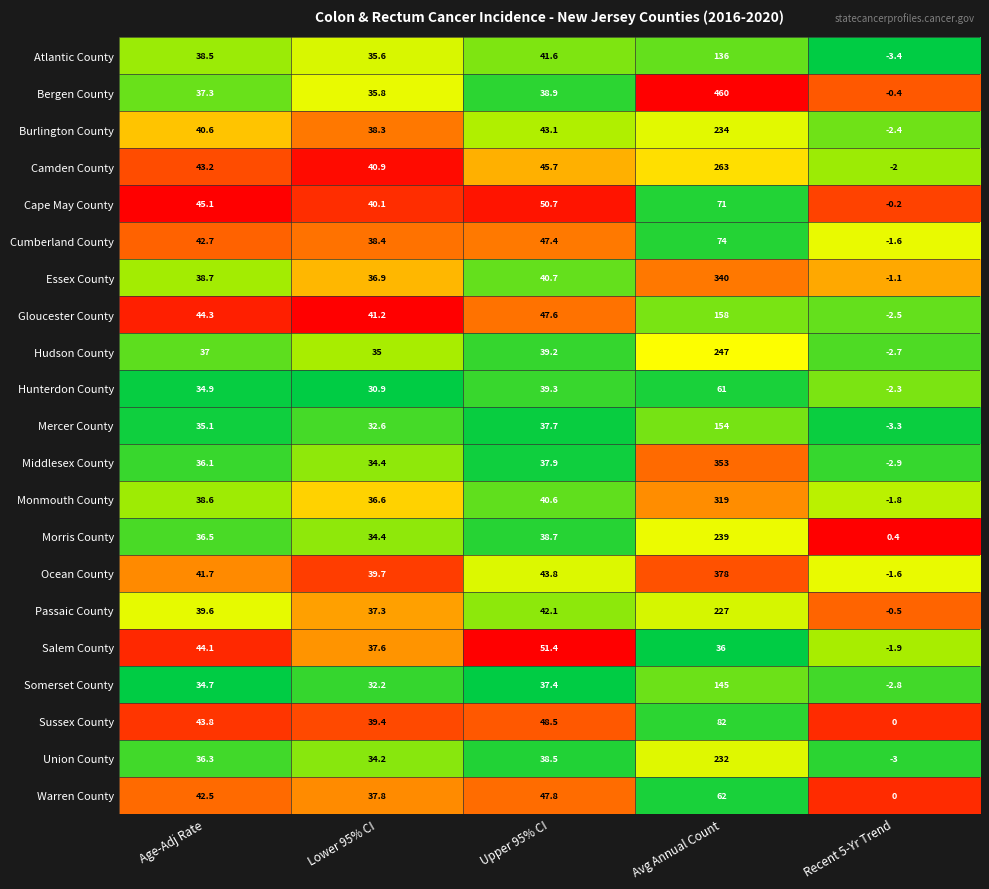

The Hudson County series shows 69.4 at Upper 95% CI. True or false?

False